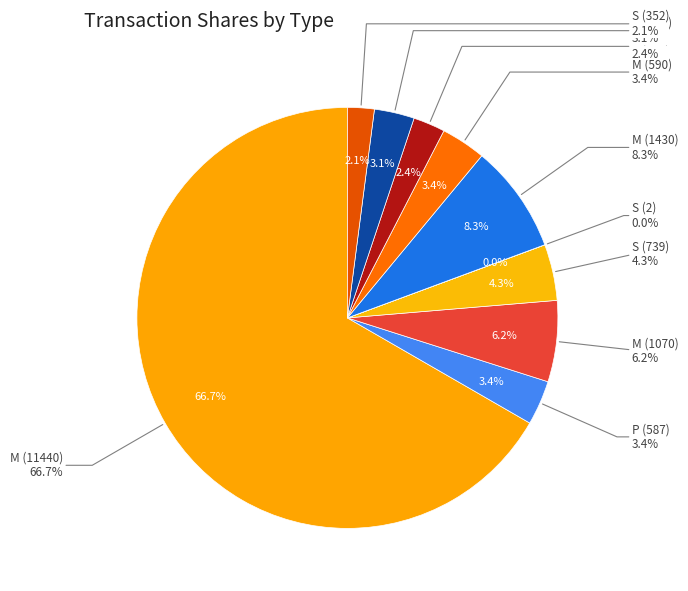

Which has a higher value, M-11440 or M-590?

M-11440